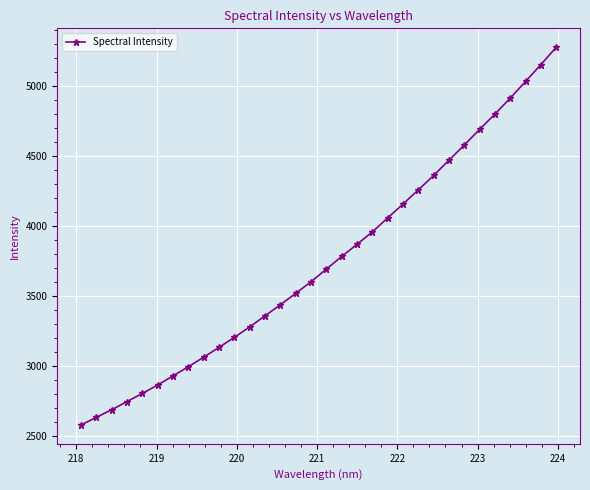

What is the value of the 3rd point from the left?

2689.3